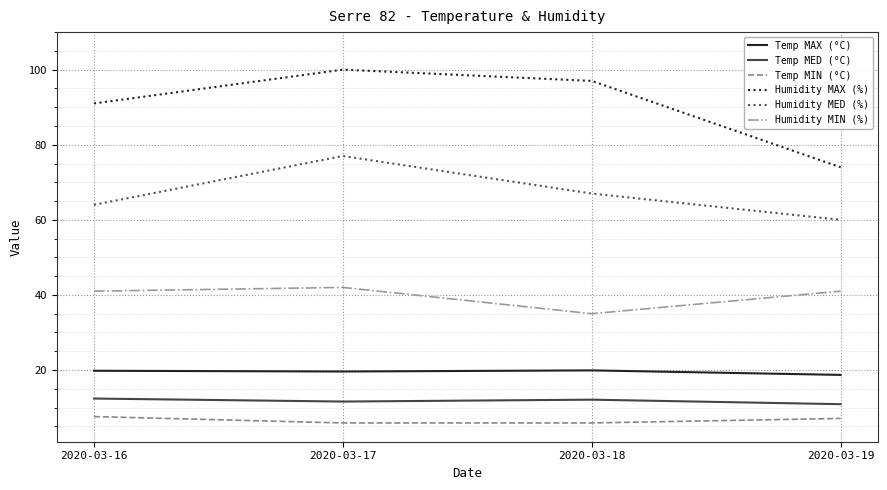

Where is Humidity MED (%) nearest to the value 68?

2020-03-18